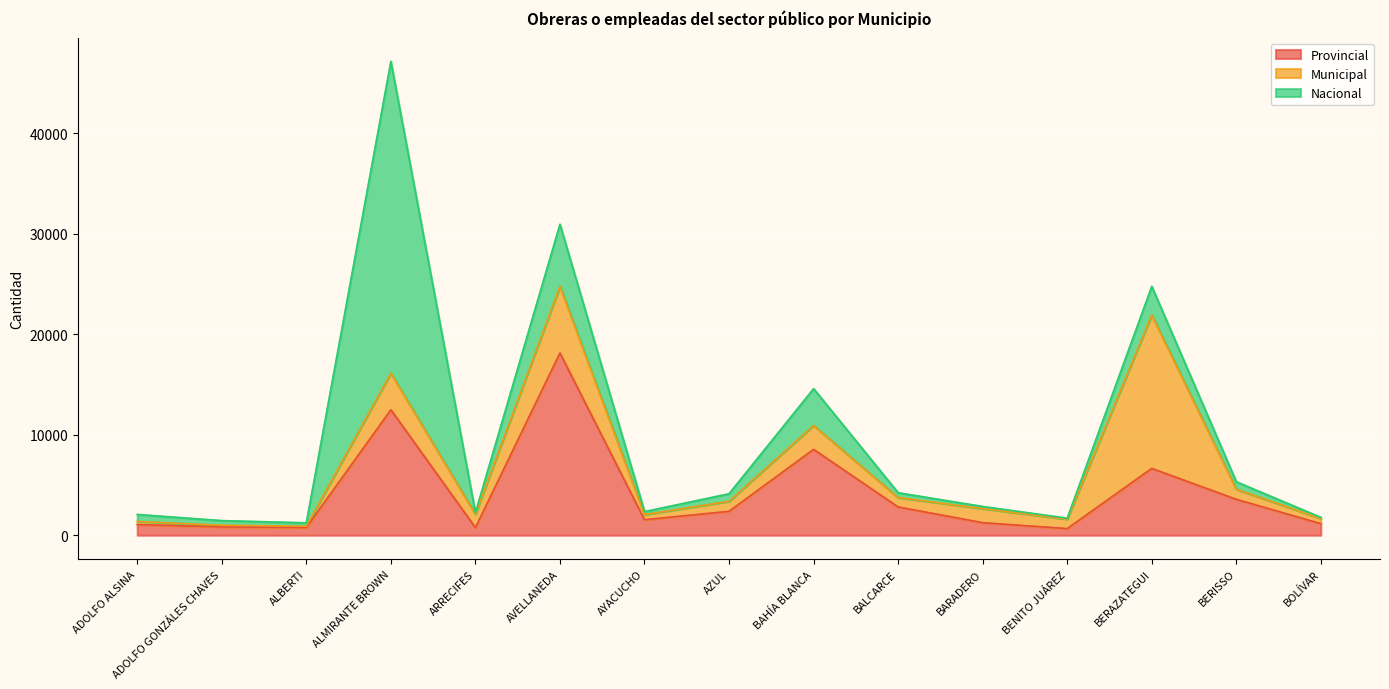

How many intersections are there between Nacional and Municipal?

3